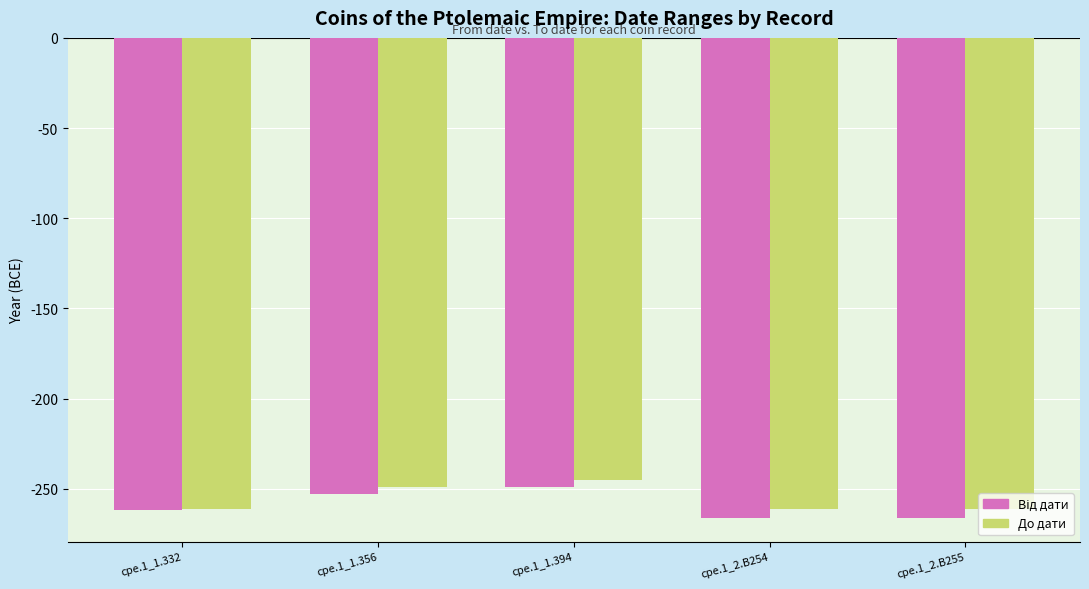

What is the total value across all series at cpe.1_1.332?

-523